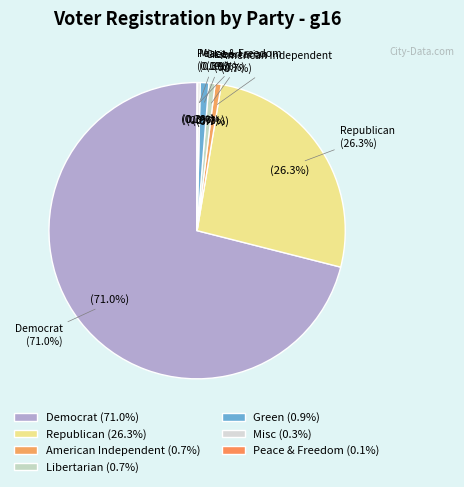

Rank the categories by value from lowest to highest.

nlp, msc, aip, lib, grn, rep, dem